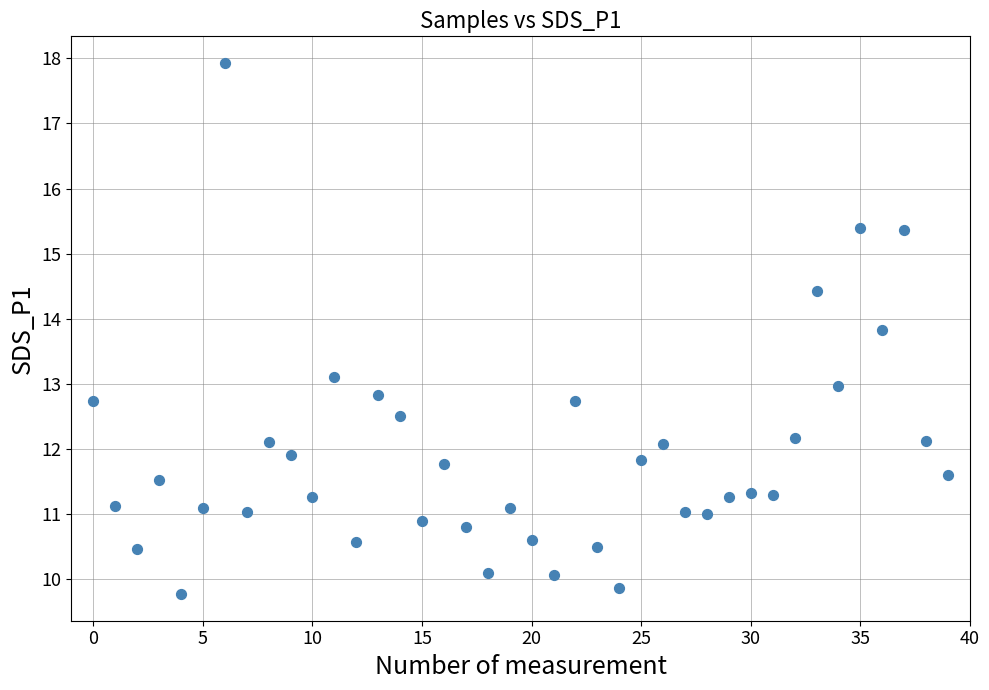

What is the range of Y values (max minus min)?

8.2